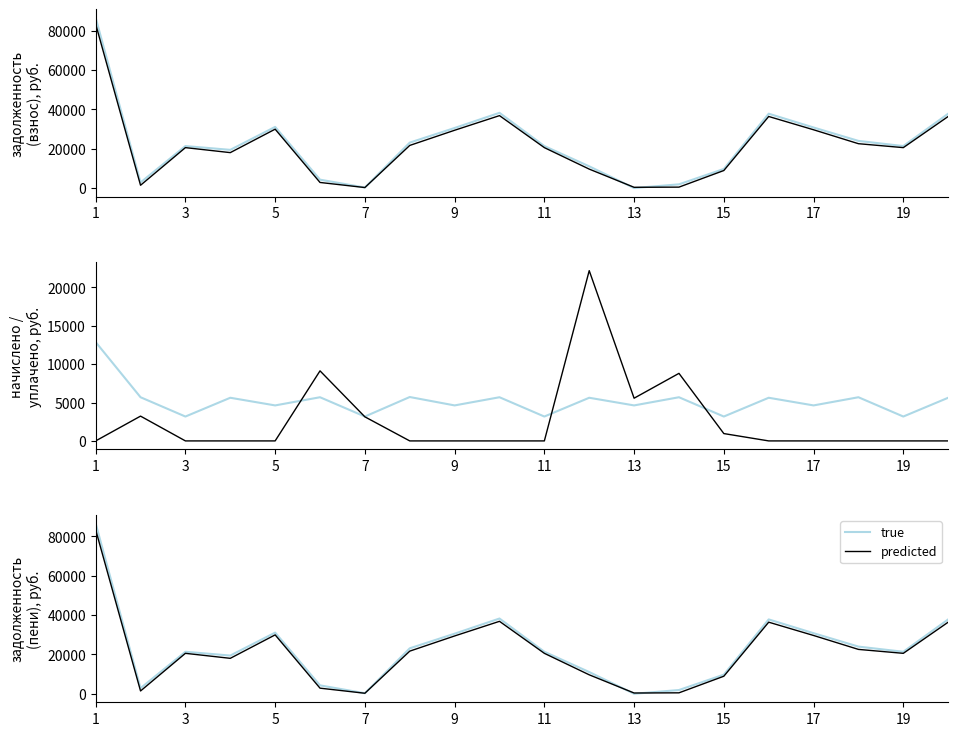

At which label does задолженность (взнос) first exceed 20551?

1